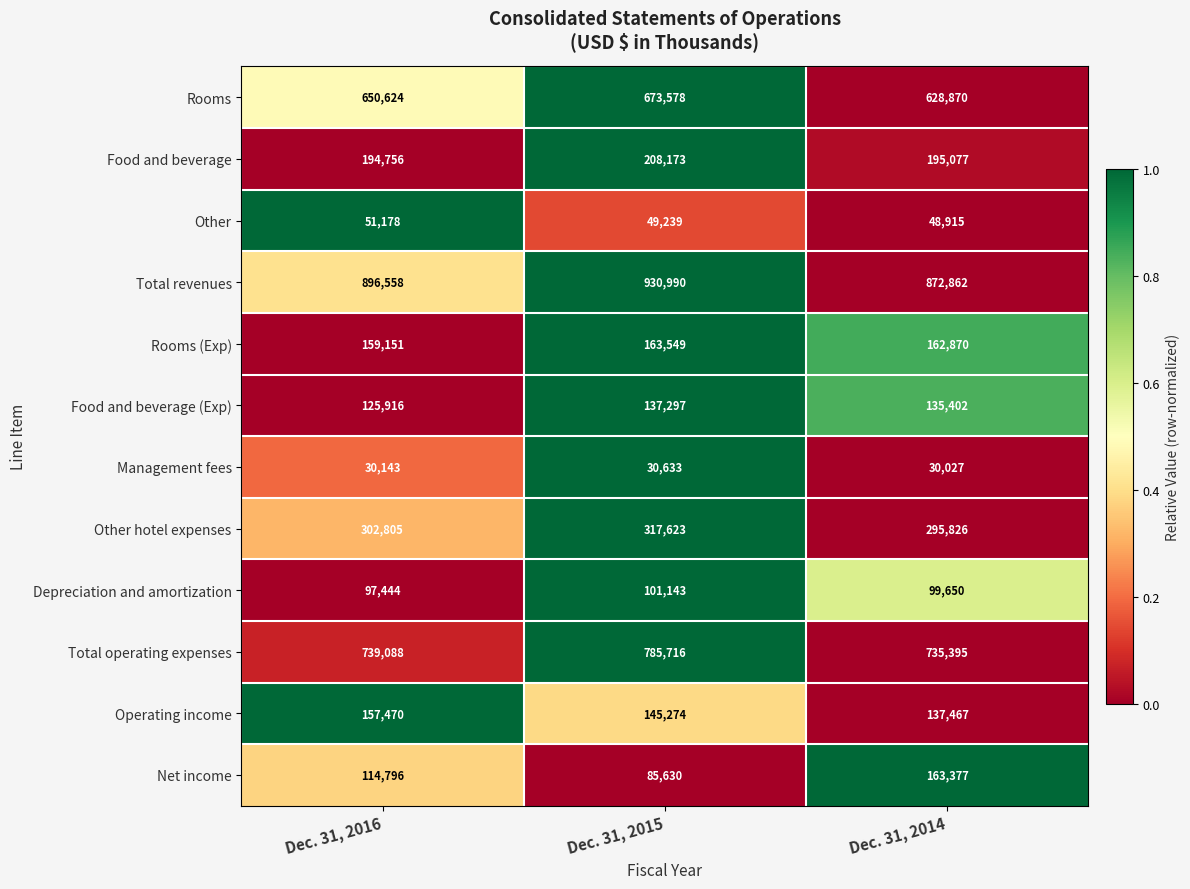

Is it true that Other hotel expenses equals 302805 at Dec. 31, 2016?

True